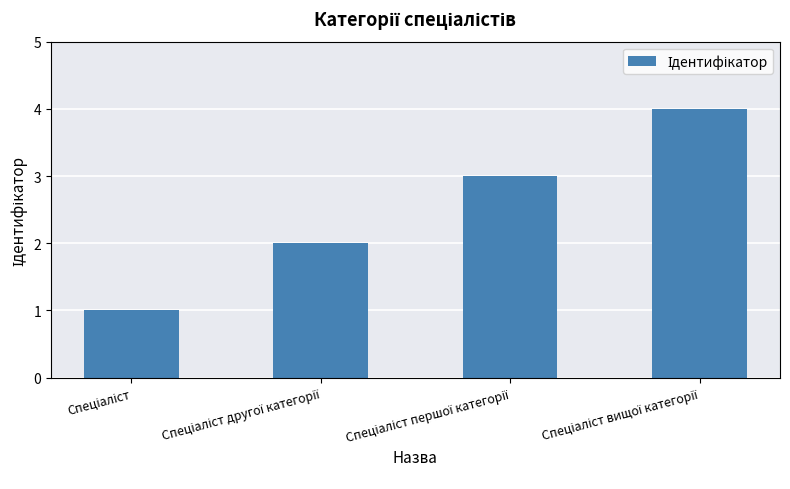

What is the difference between the maximum and minimum values?

3